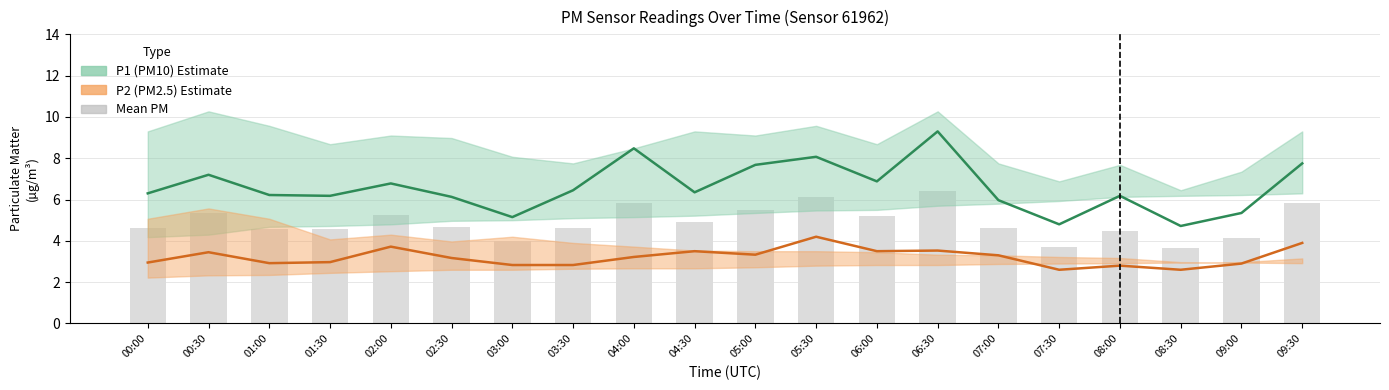

Where does the Mean PM series first go above 4?

00:00